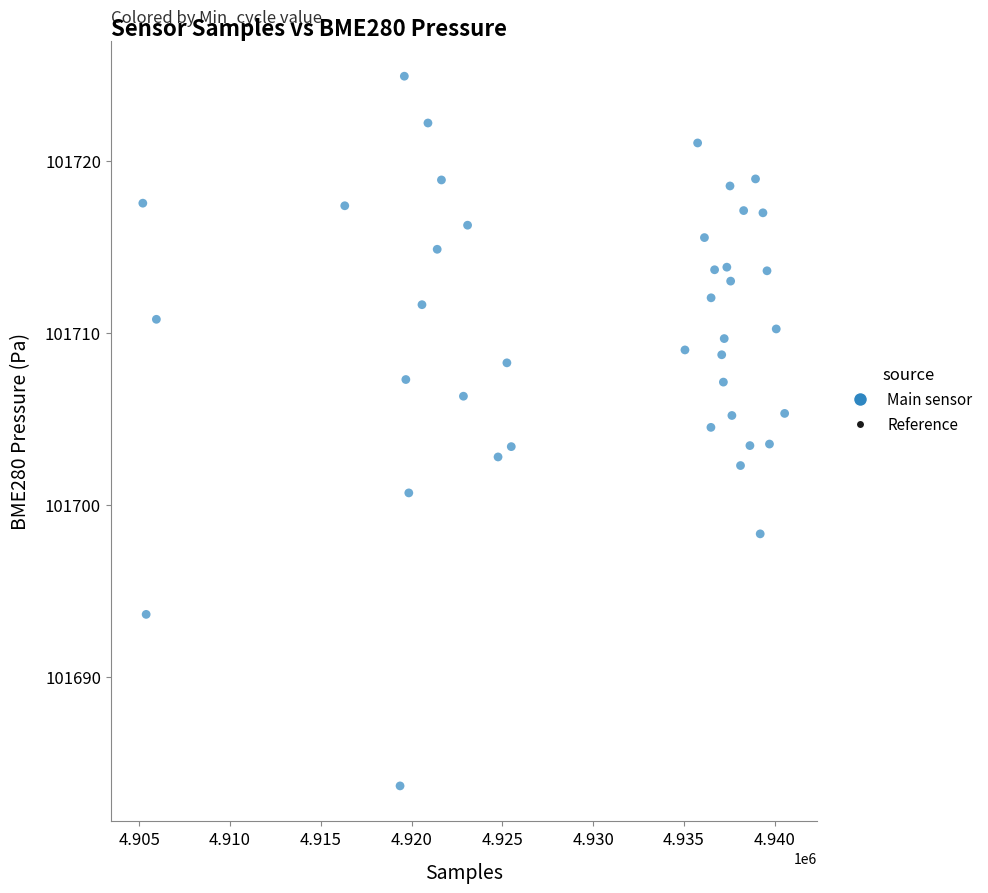

What is the range of X values (max minus min)?

35339.0